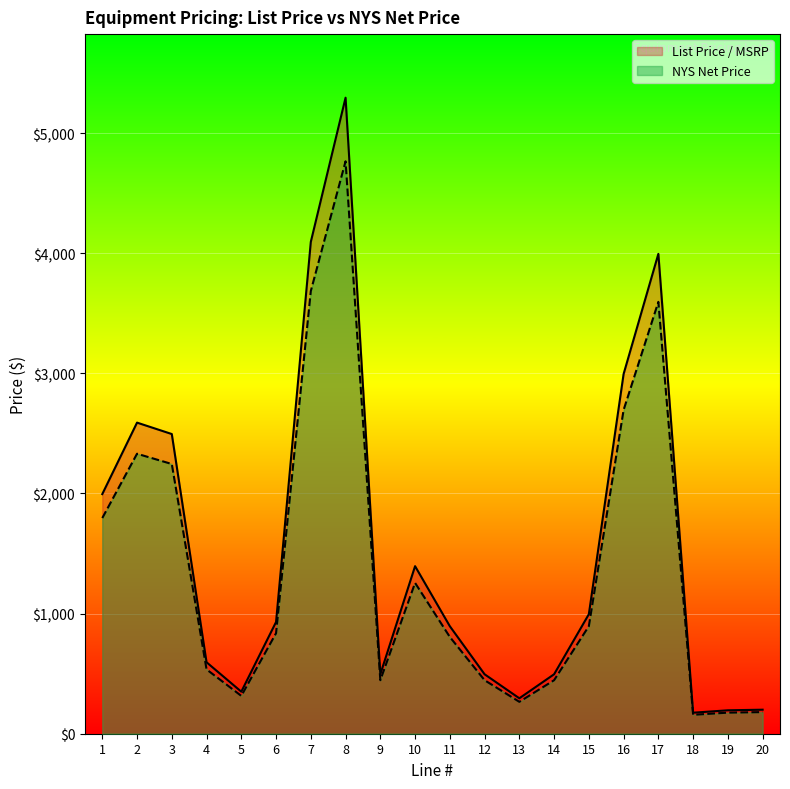

Rank the series by their average value, from lowest to highest.

NYS Net Price, List Price / MSRP